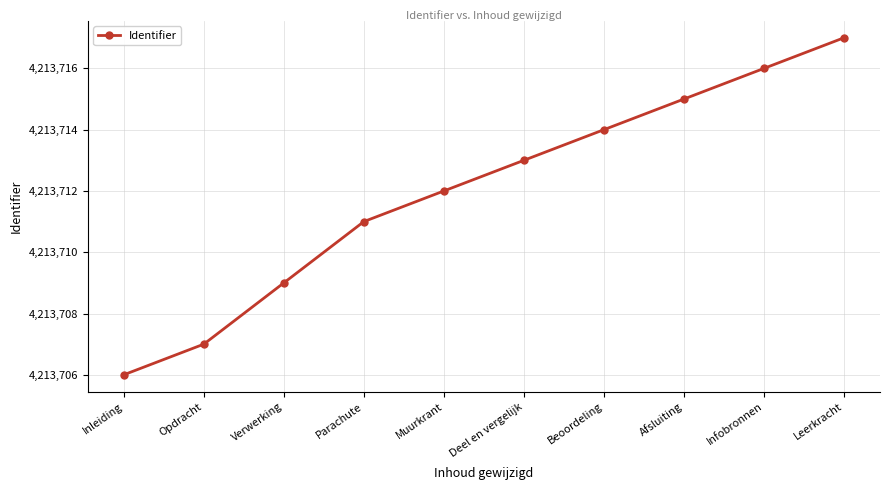

Rank the categories by value from lowest to highest.

Inleiding, Opdracht, Verwerking, Parachute, Muurkrant, Deel en vergelijk, Beoordeling, Afsluiting, Infobronnen, Leerkracht